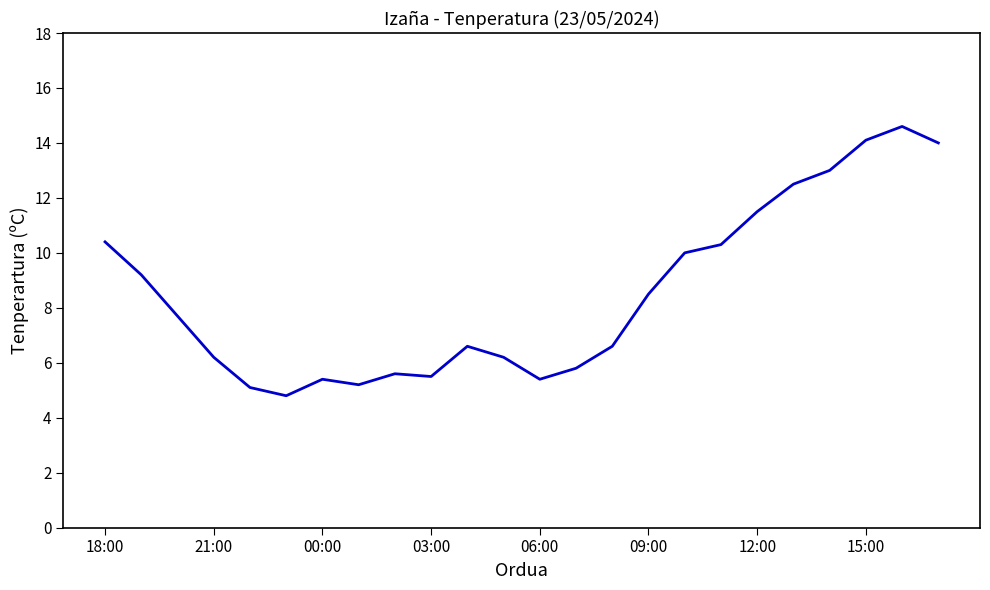

Count the number of data series in this chart.

1